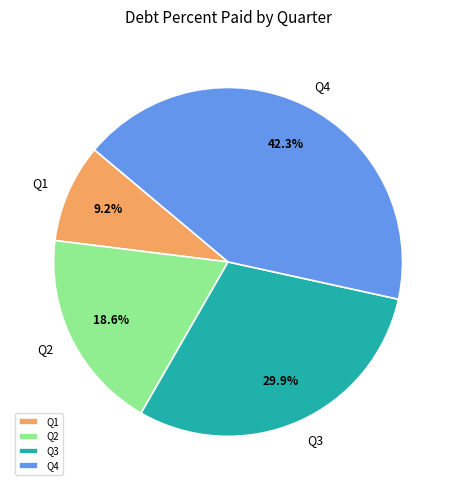

Does any single category account for the majority?

No